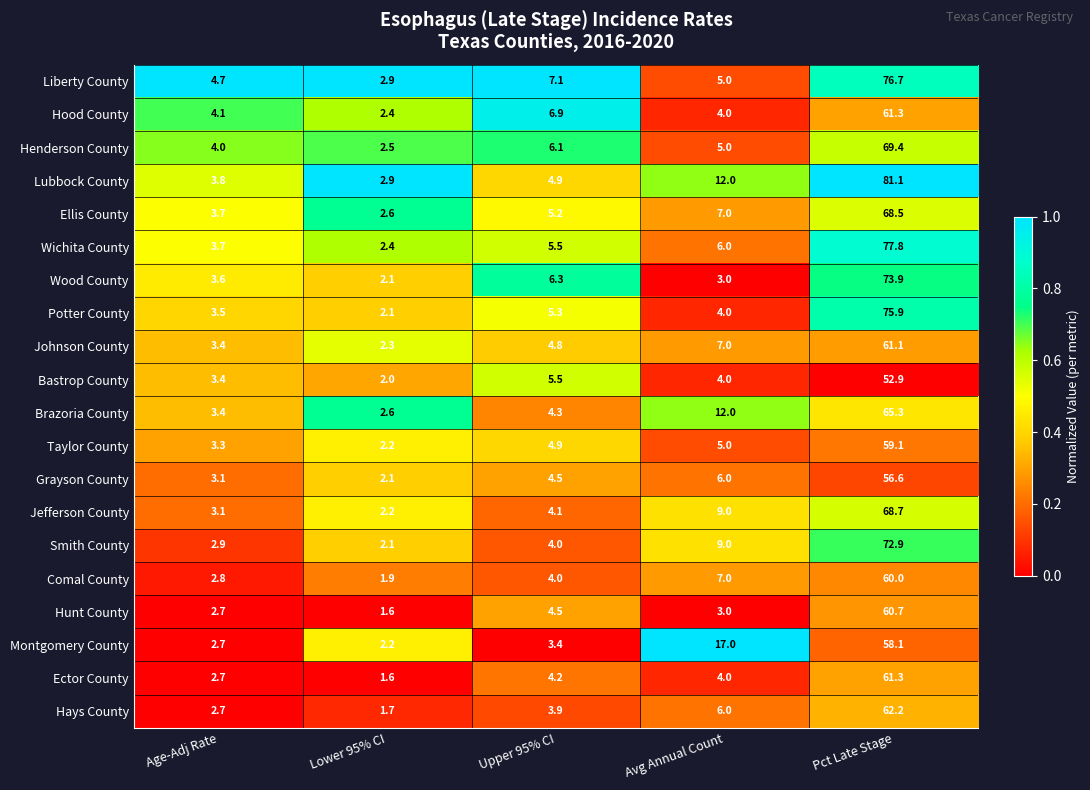

At which category is the sum across all series the highest?

Pct Late Stage